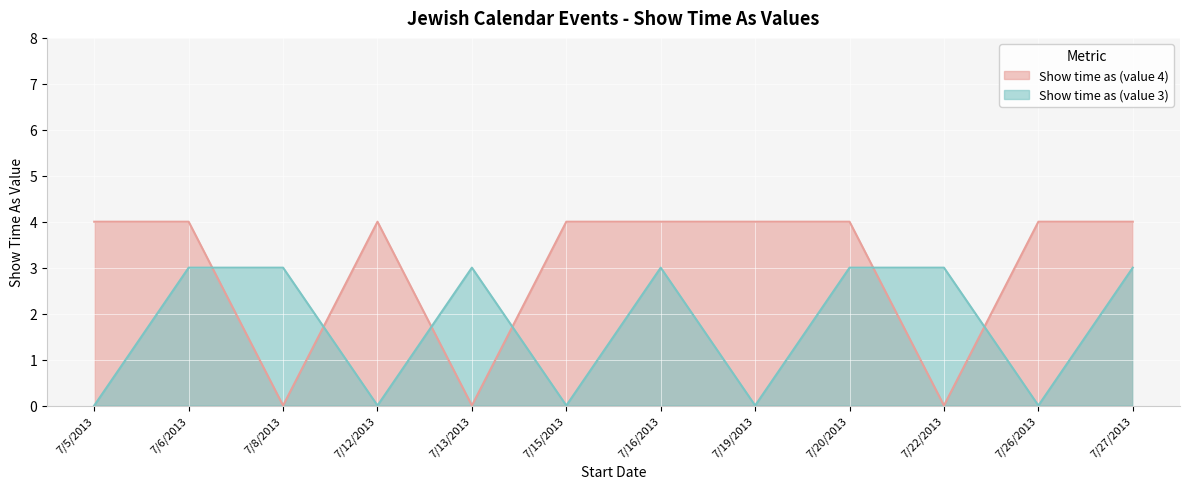

Is the value of Show time as (value 4) at 7/8/2013 greater than the value of Show time as (value 3) at 7/5/2013?

No